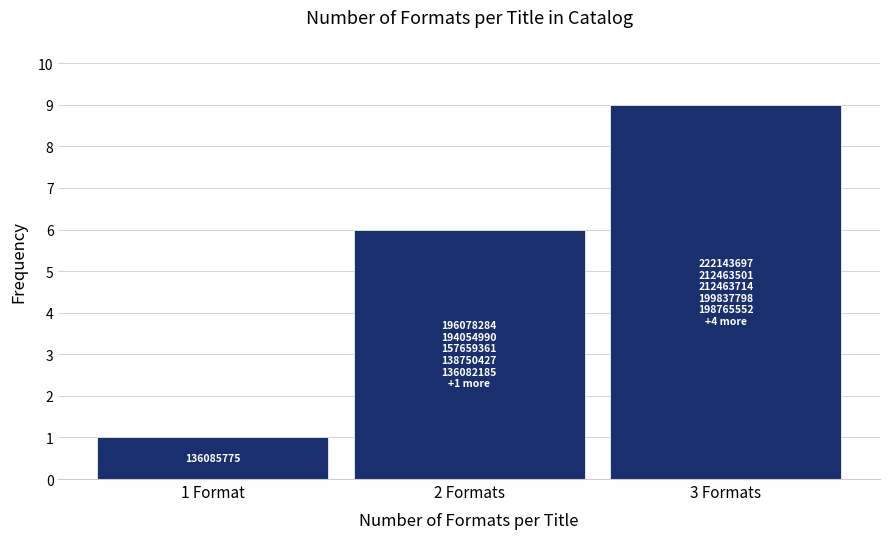

Reading left to right, extract all data points from this chart.

1	6	9